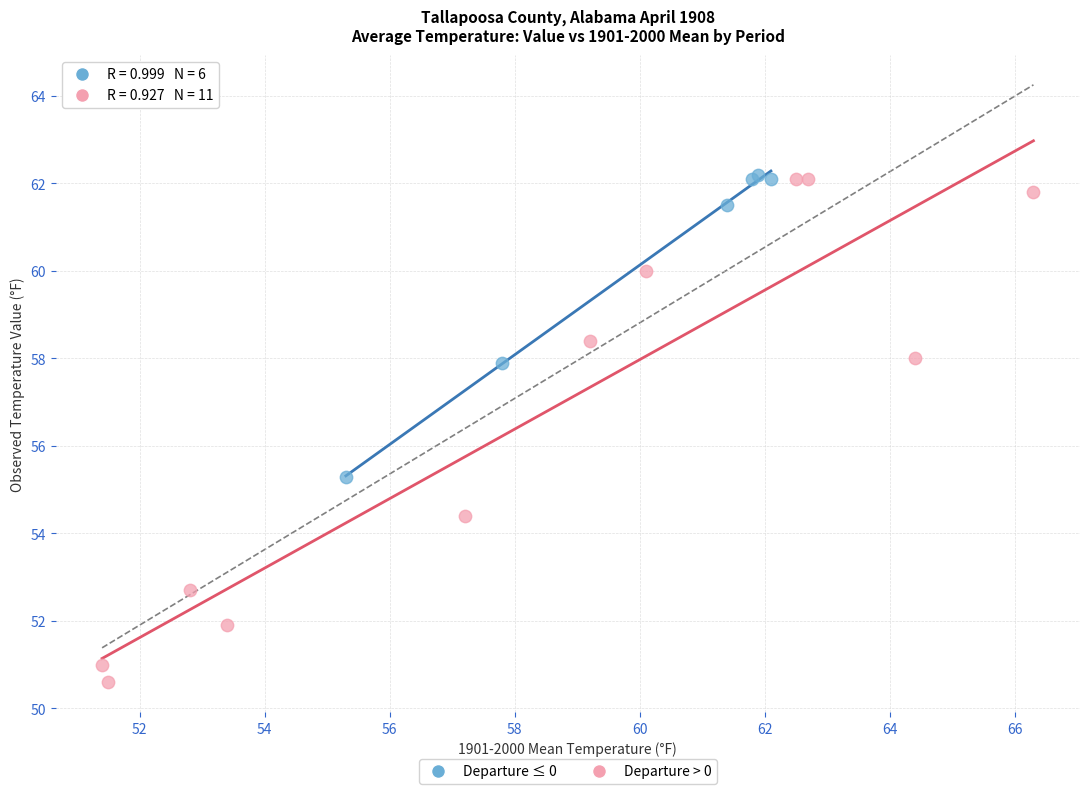

What are all the series names shown in the legend?

Departure ≤ 0, Departure > 0